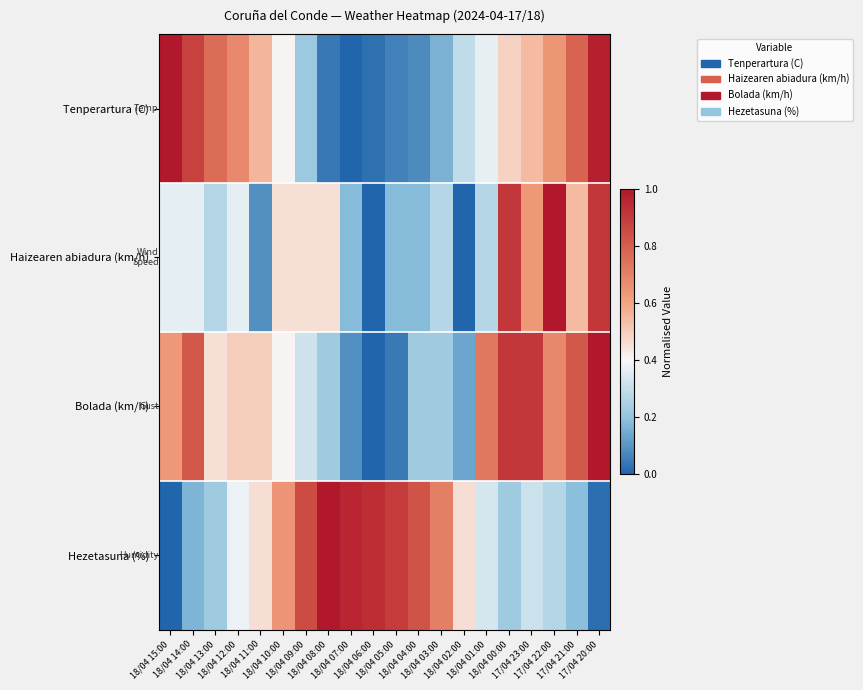

At how many categories does at least one series exceed 0?

20